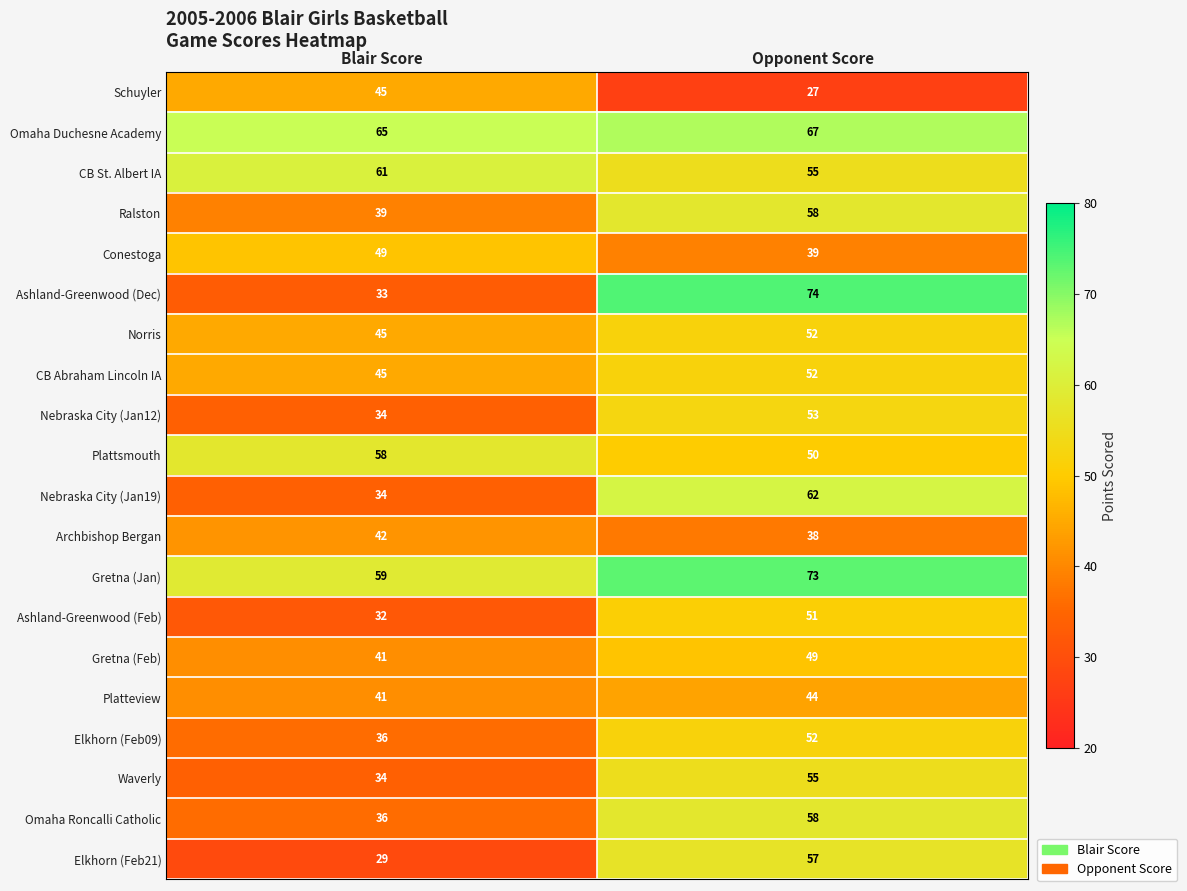

At which category is the sum across all series the highest?

Opponent Score